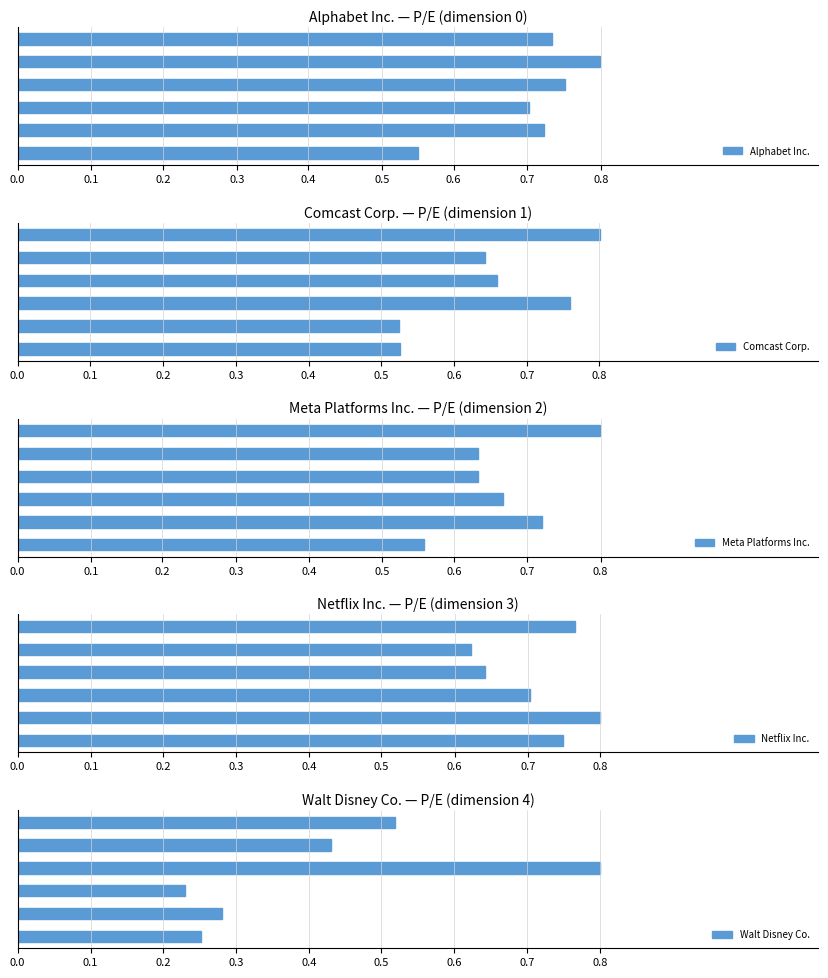

What are all the series names shown in the legend?

Alphabet Inc., Comcast Corp., Meta Platforms Inc., Netflix Inc., Walt Disney Co.